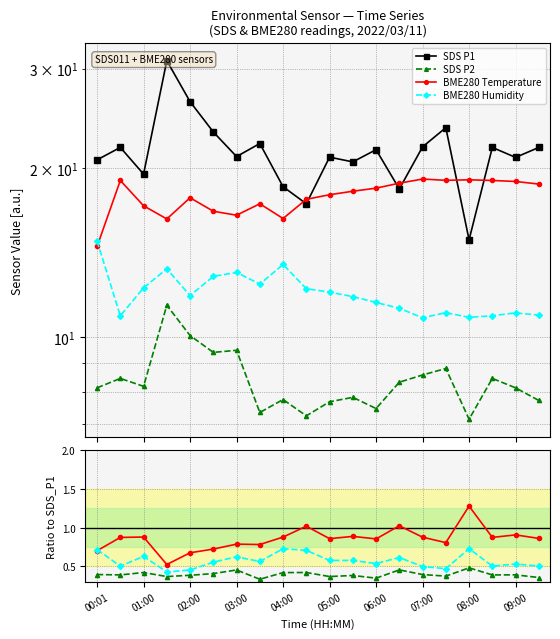

Which category has the lowest value in the BME280_humidity series?

07:00